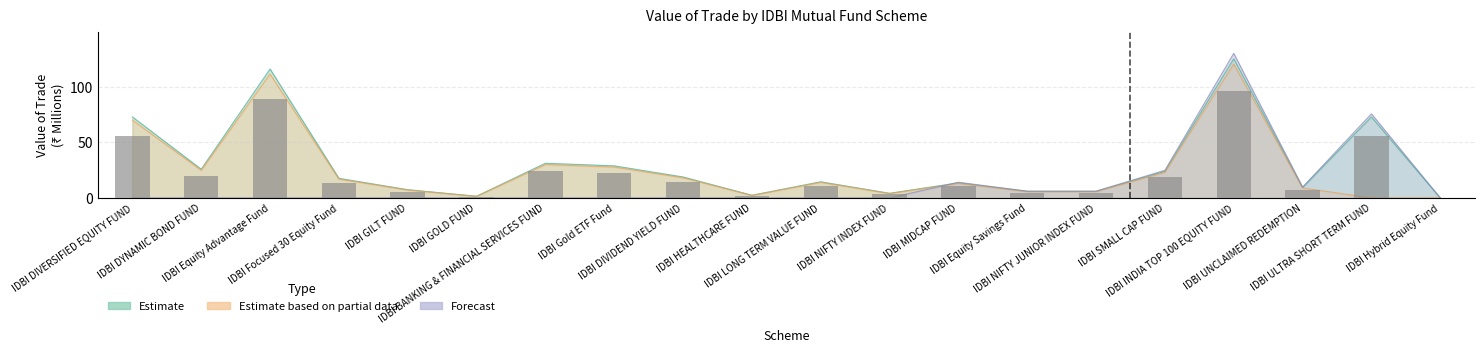

What is the value of the Forecast bar at the 15th from the left?

6.2